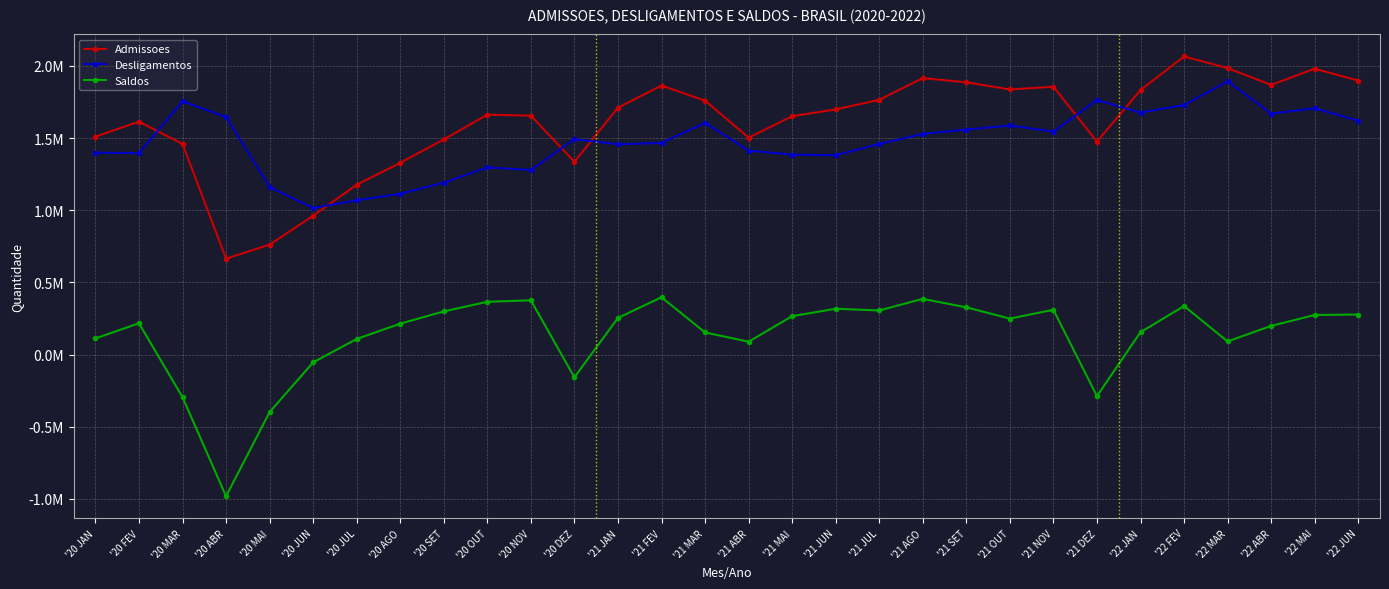

Does the chart have visible grid lines?

Yes